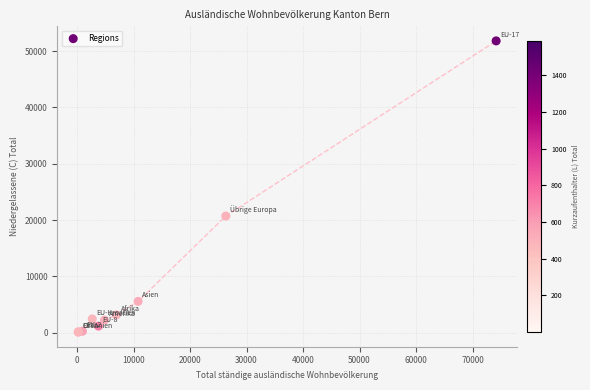

What Y value in the scatter plot is closest to 25943?

20705